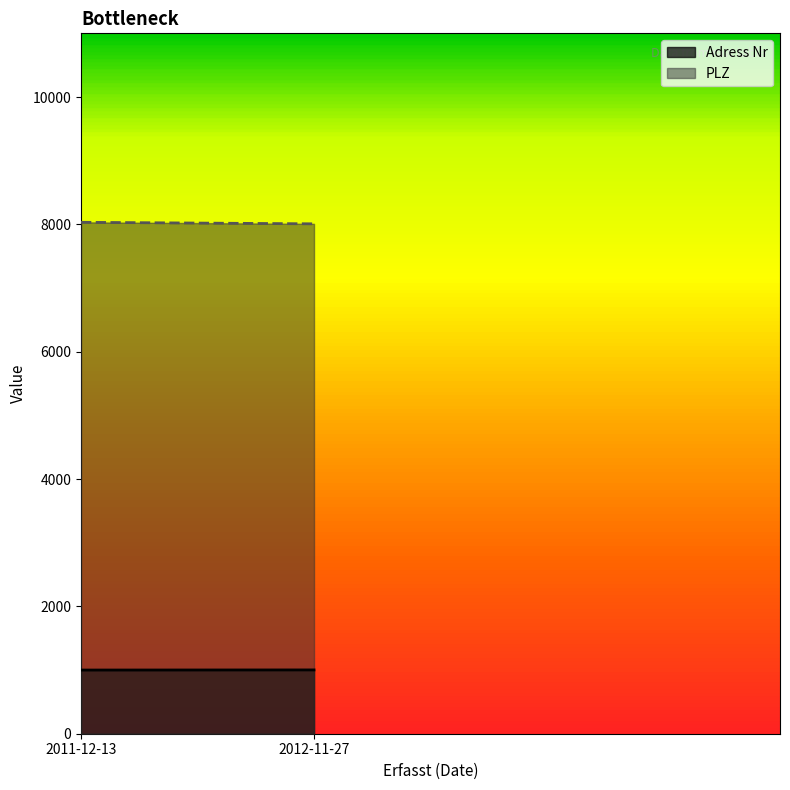

Which series has the widest spread of values?

PLZ